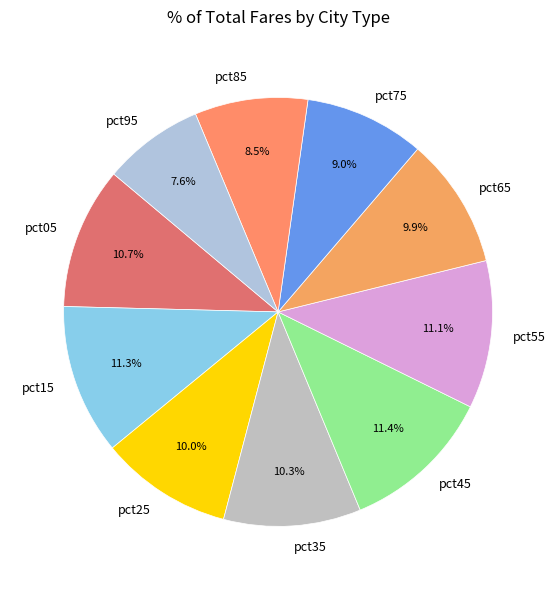

What percentage is NOT represented by pct95?

92.4%